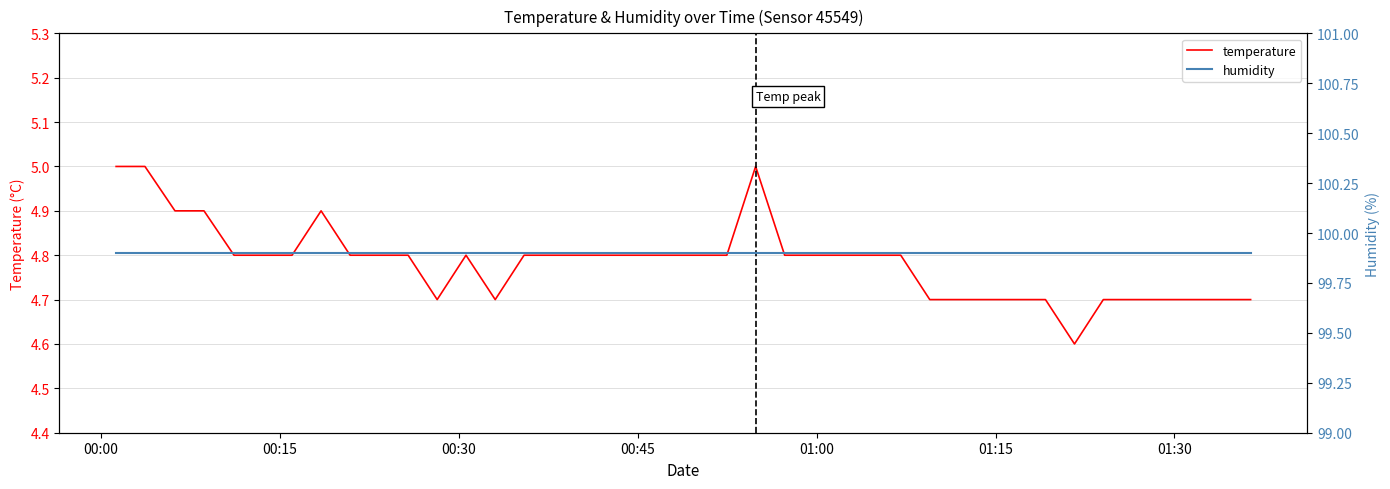

What is the lowest value of the temperature series?

4.6